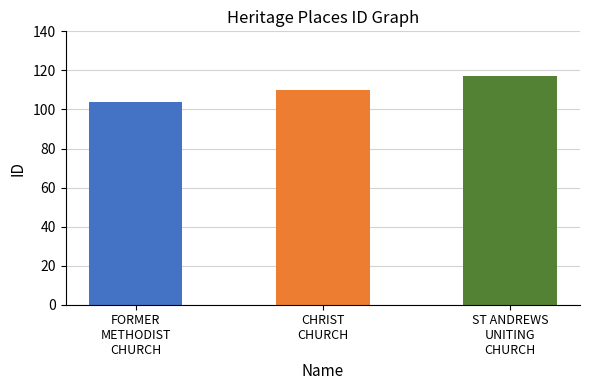

What is the label of the 3rd bar from the right?

FORMER
METHODIST
CHURCH